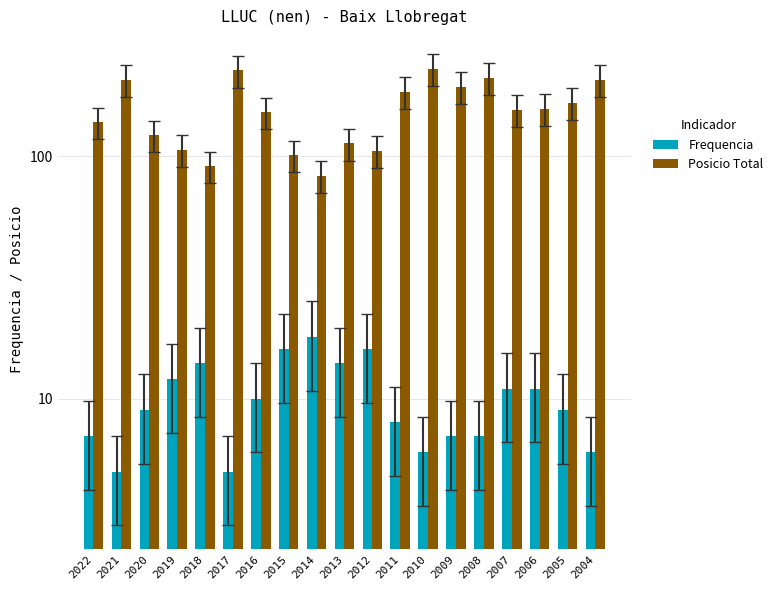

What is the approximate value of Frequencia at 2004, to the nearest 10?

10